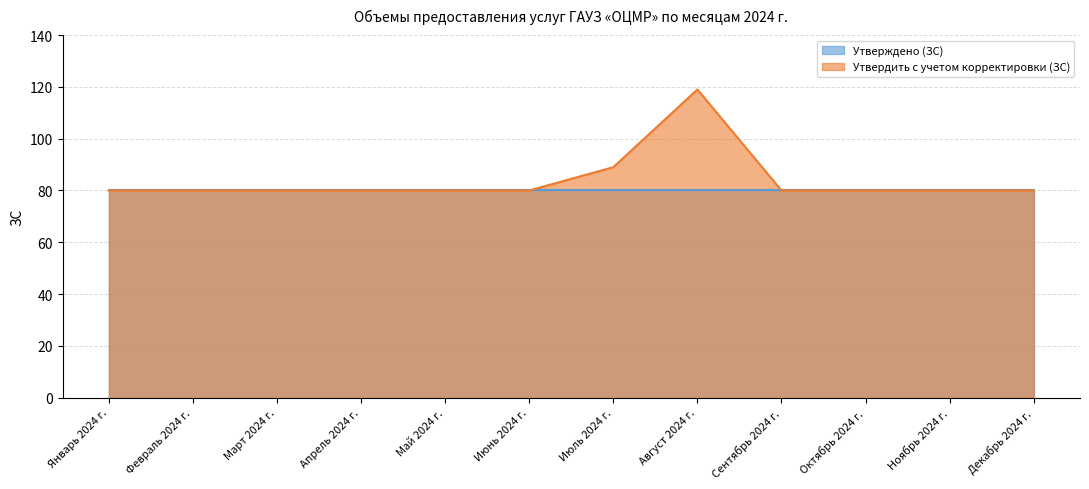

How many points are higher than both their immediate neighbors (excluding endpoints)?

1